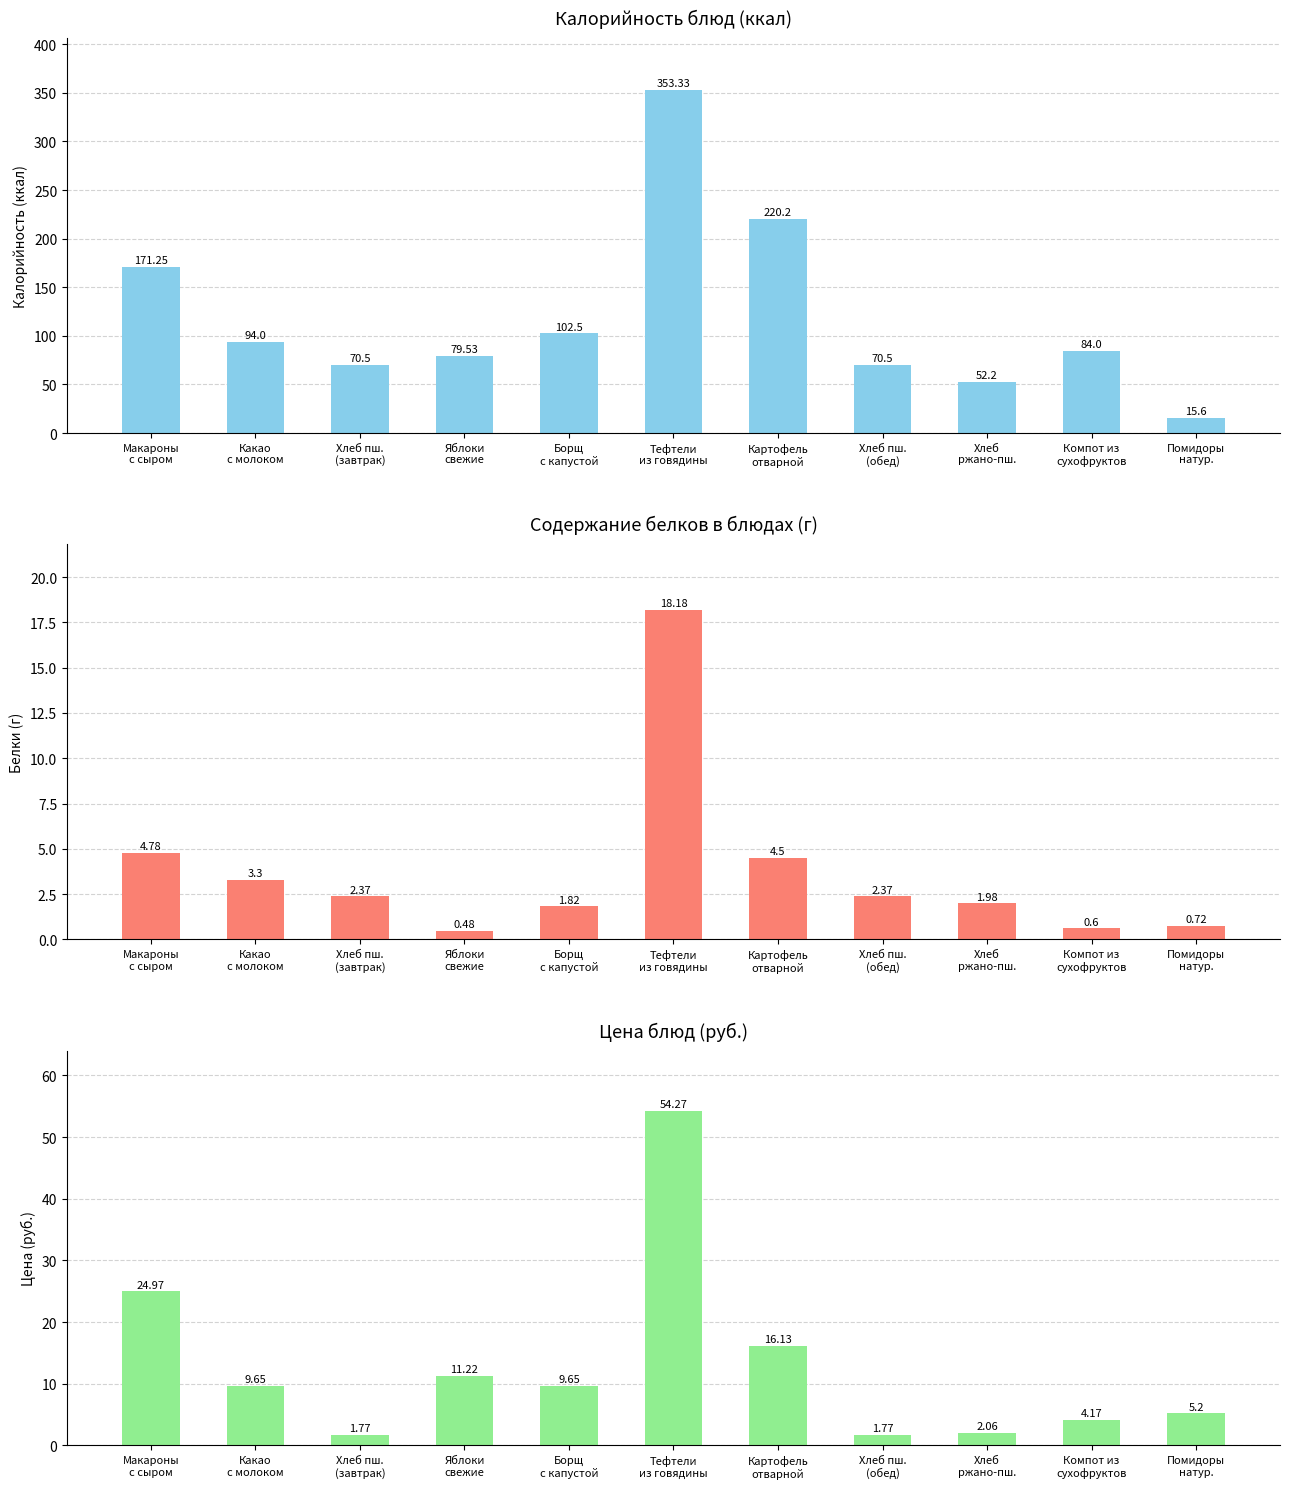

The value of Калорийность at Картофель
отварной is 121.5. True or false?

False